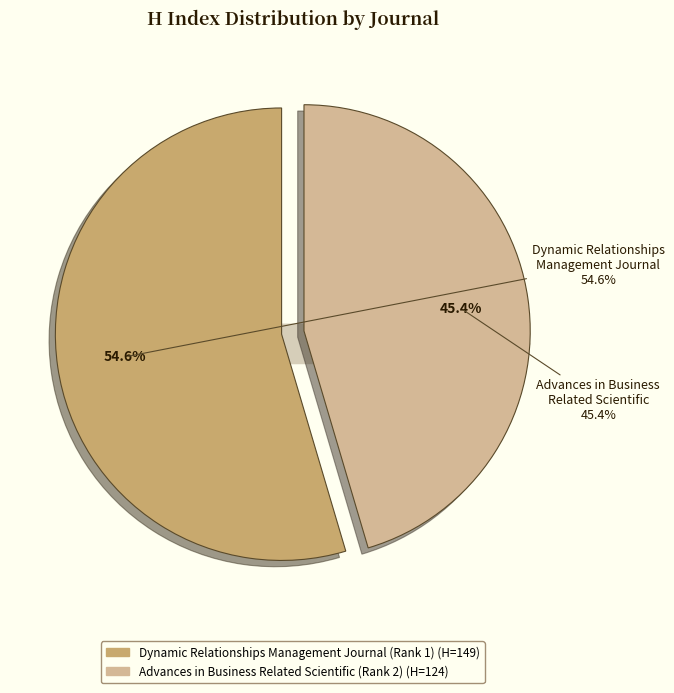

What is the change in value from Dynamic Relationships Management Journal (Rank 1) to Advances in Business Related Scientific (Rank 2)?

-25